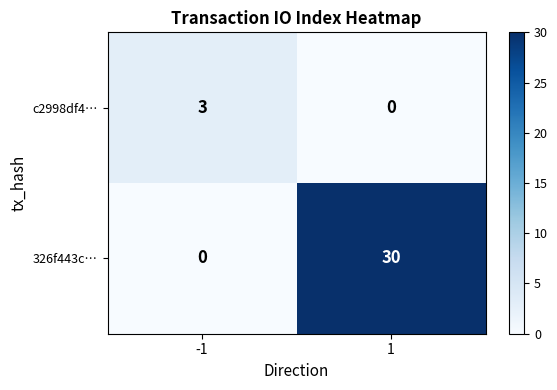

Reading left to right, what are all the values shown in this chart?

c2998df4…: -1=3	1=0
326f443c…: -1=0	1=30